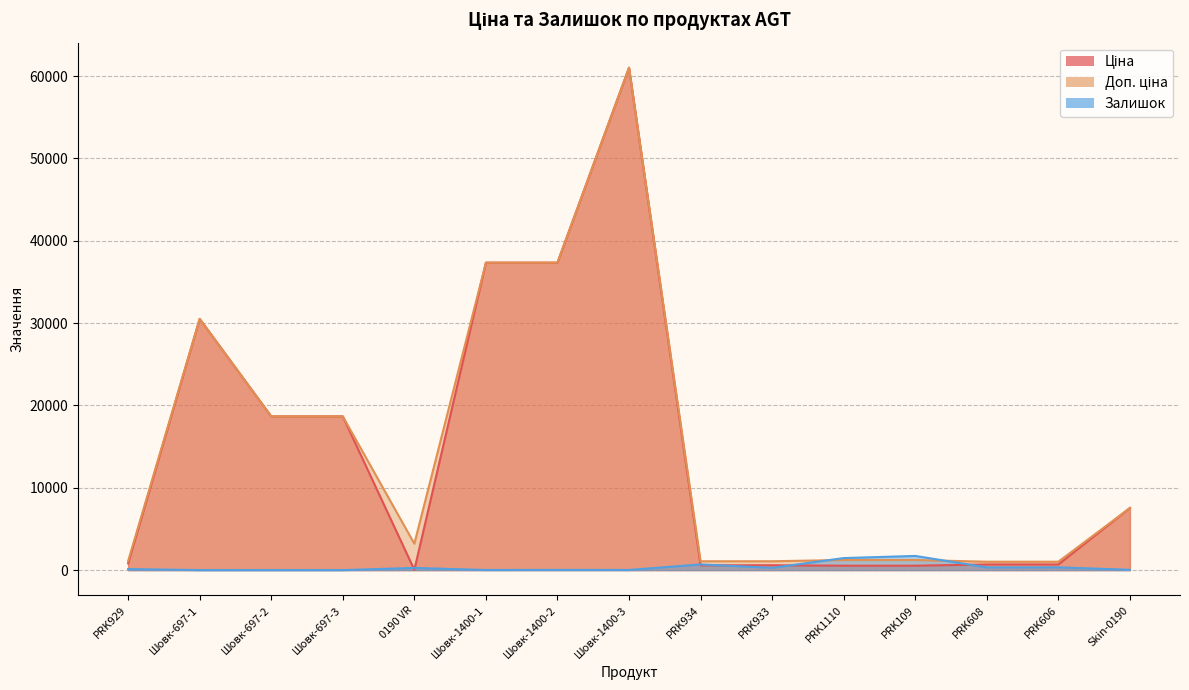

What is the difference between the Доп. ціна values at Шовк-697-2 and Skin-0190?

11125.6